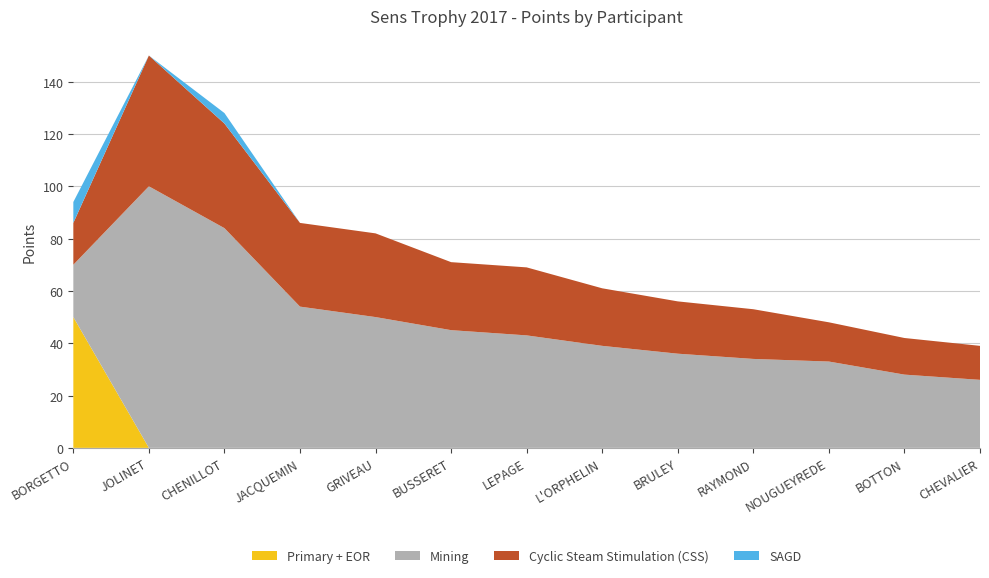

Reading left to right, what are all the values shown in this chart?

Primary + EOR: BORGETTO=50	JOLINET=0	CHENILLOT=0	JACQUEMIN=0	GRIVEAU=0	BUSSERET=0	LEPAGE=0	L'ORPHELIN=0	BRULEY=0	RAYMOND=0	NOUGUEYREDE=0	BOTTON=0	CHEVALIER=0
Mining: BORGETTO=20	JOLINET=100	CHENILLOT=84	JACQUEMIN=54	GRIVEAU=50	BUSSERET=45	LEPAGE=43	L'ORPHELIN=39	BRULEY=36	RAYMOND=34	NOUGUEYREDE=33	BOTTON=28	CHEVALIER=26
Cyclic Steam Stimulation (CSS): BORGETTO=16	JOLINET=50	CHENILLOT=40	JACQUEMIN=32	GRIVEAU=32	BUSSERET=26	LEPAGE=26	L'ORPHELIN=22	BRULEY=20	RAYMOND=19	NOUGUEYREDE=15	BOTTON=14	CHEVALIER=13
SAGD: BORGETTO=8	JOLINET=0	CHENILLOT=4	JACQUEMIN=0	GRIVEAU=0	BUSSERET=0	LEPAGE=0	L'ORPHELIN=0	BRULEY=0	RAYMOND=0	NOUGUEYREDE=0	BOTTON=0	CHEVALIER=0